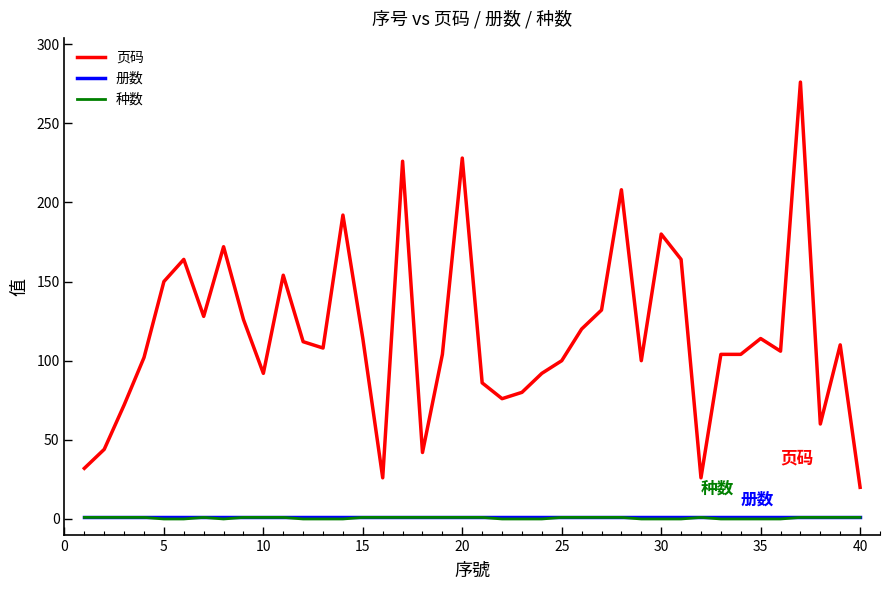

What are all the series names shown in the legend?

页码, 册数, 种数